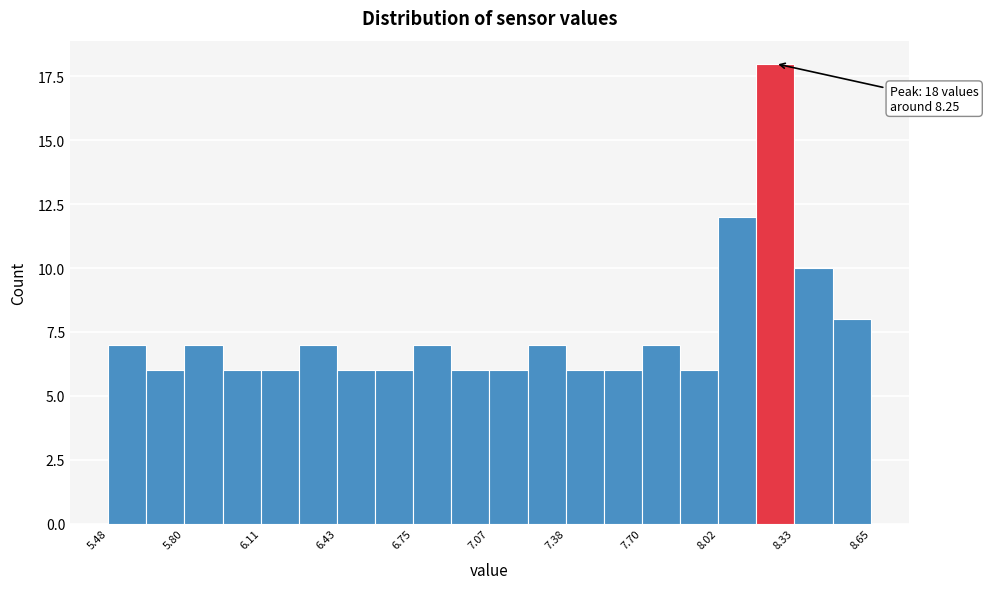

Around what value on the x-axis is the tallest bar? Give the approximate position of its centre, as read against the axis.

8.25